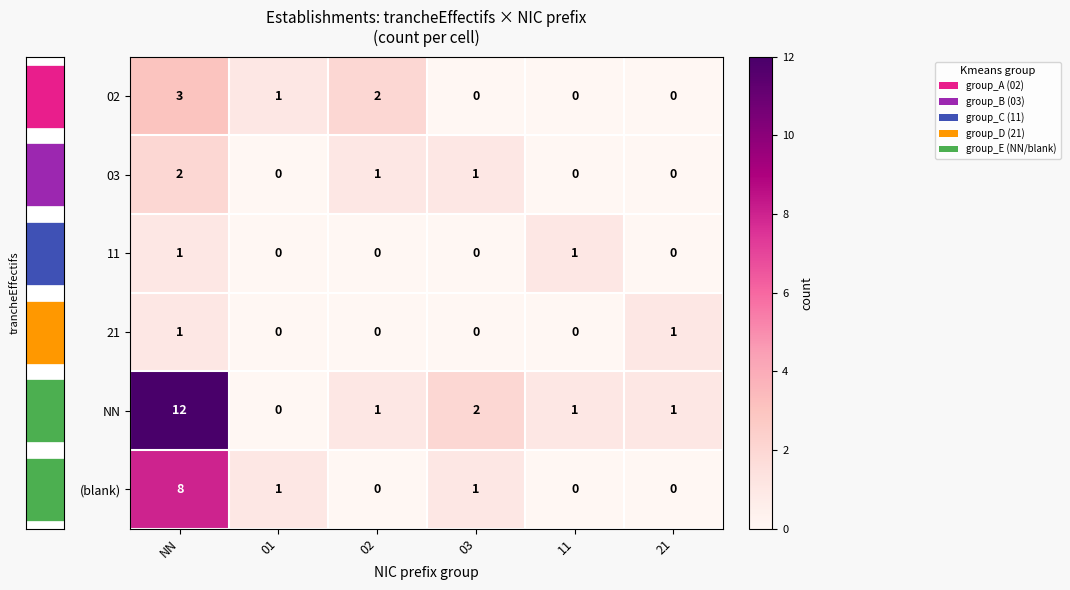

How many values in NN are above zero?

5